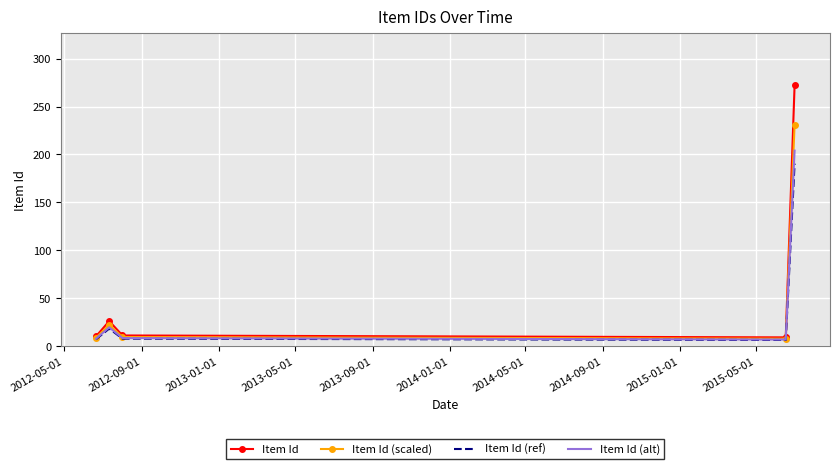

What is the maximum value for Item Id?

272.0